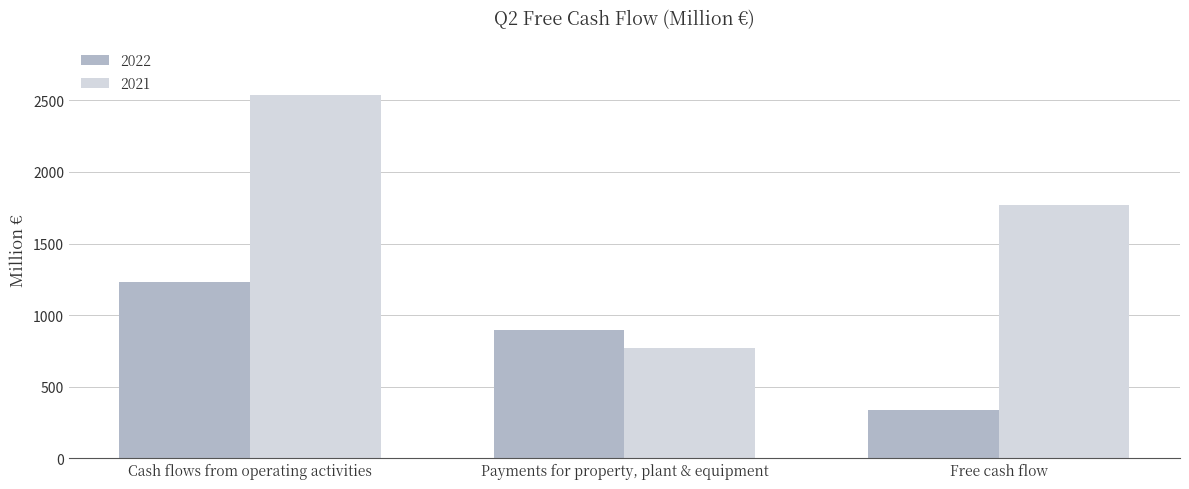

What is the label of the 1st bar from the left?

Cash flows from operating activities